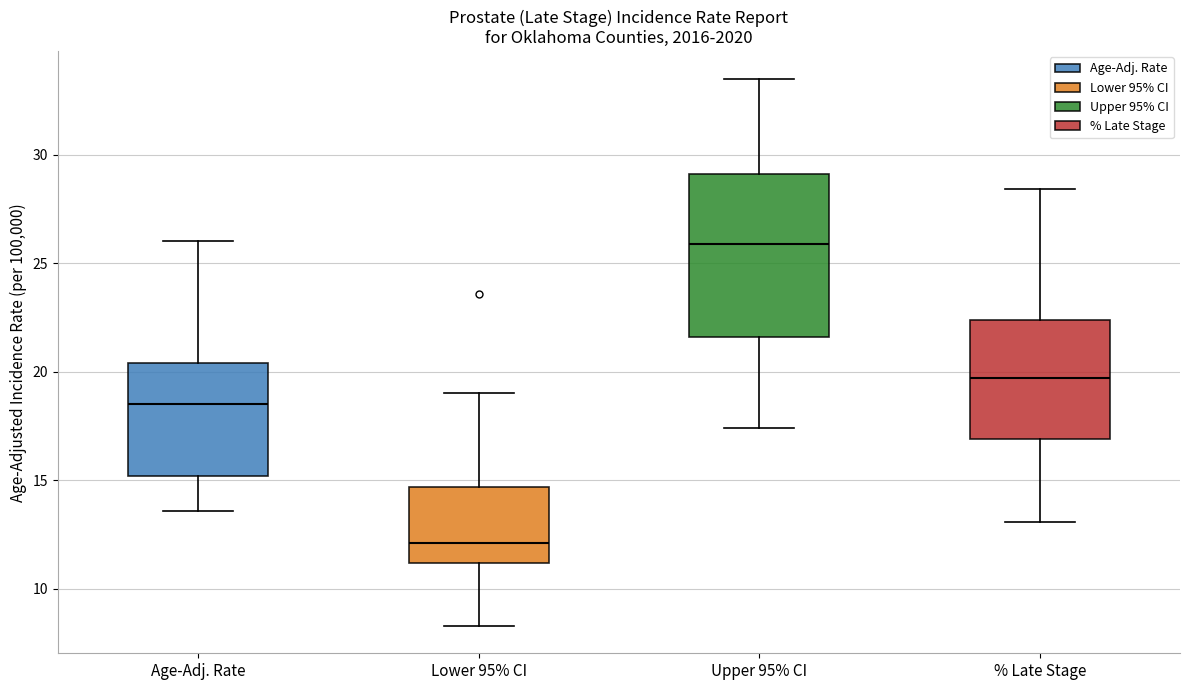

Reading left to right, read every box against the y-axis: the position of its median line, the range the box covers, and the ends of its whiskers. The values are not printed on the chart, so give them approximately, as read against the axis.

Age-Adj. Rate: median 18.5, box 15.0 to 20.5, whiskers 13.5 to 26.0
Lower 95% CI: median 12.0, box 11.0 to 14.5, whiskers 8.5 to 19.0
Upper 95% CI: median 26.0, box 21.5 to 29.0, whiskers 17.5 to 33.5
% Late Stage: median 19.5, box 17.0 to 22.5, whiskers 13.0 to 28.5